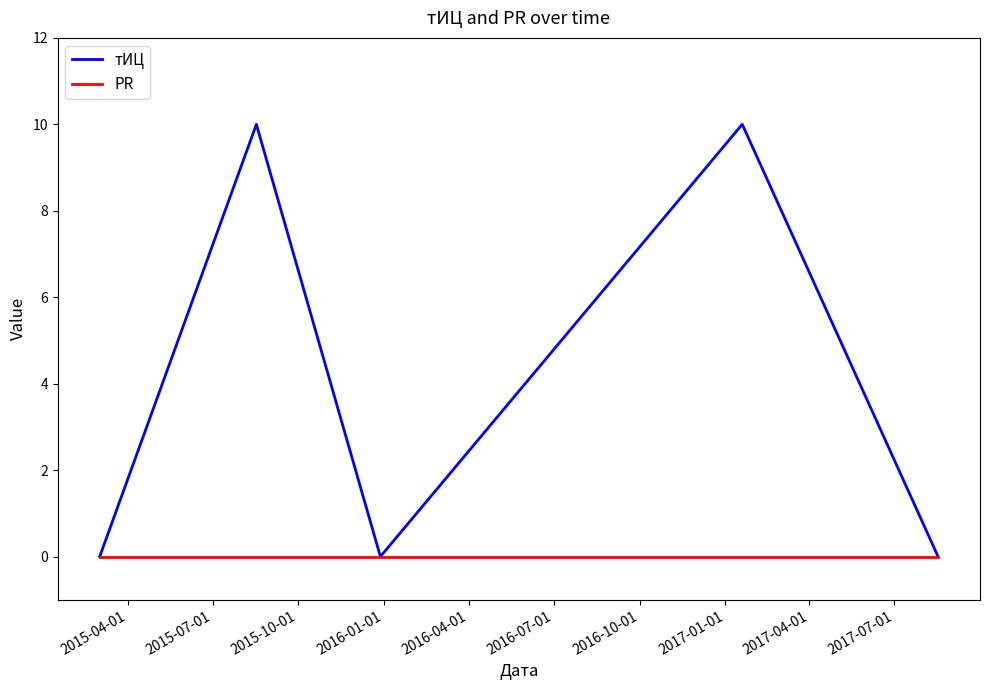

Reading left to right, transcribe all the data shown in this chart.

тИЦ: 0	10	0	10	0
PR: 0	0	0	0	0